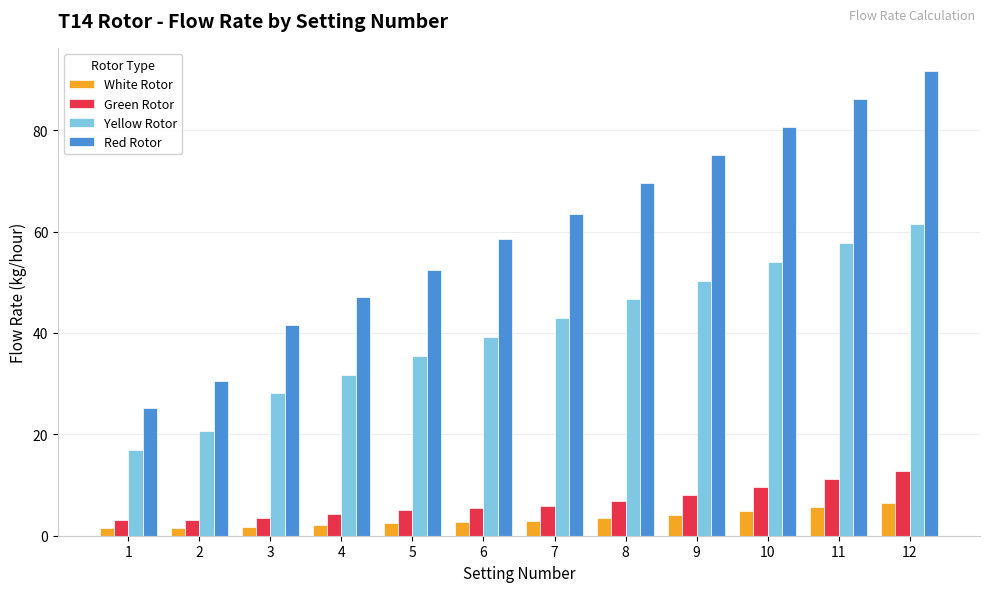

At 11, list the series in order from largest to smallest.

Red Rotor, Yellow Rotor, Green Rotor, White Rotor